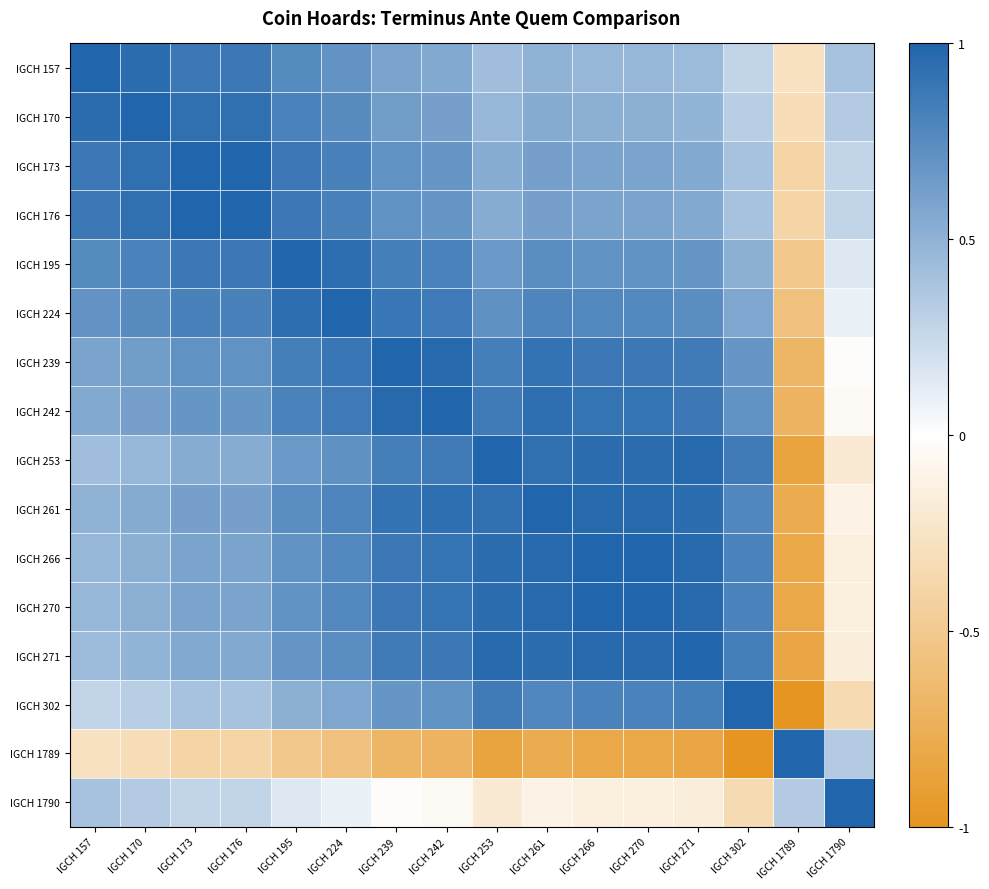

Reading left to right, transcribe all the data shown in this chart.

IGCH 157: IGCH 157=1.0	IGCH 170=1.0	IGCH 173=0.9	IGCH 176=0.9	IGCH 195=0.8	IGCH 224=0.7	IGCH 239=0.6	IGCH 242=0.6	IGCH 253=0.4	IGCH 261=0.5	IGCH 266=0.5	IGCH 270=0.5	IGCH 271=0.4	IGCH 302=0.3	IGCH 1789=-0.3	IGCH 1790=0.4
IGCH 170: IGCH 157=1.0	IGCH 170=1.0	IGCH 173=0.9	IGCH 176=0.9	IGCH 195=0.8	IGCH 224=0.7	IGCH 239=0.6	IGCH 242=0.6	IGCH 253=0.5	IGCH 261=0.5	IGCH 266=0.5	IGCH 270=0.5	IGCH 271=0.5	IGCH 302=0.3	IGCH 1789=-0.3	IGCH 1790=0.3
IGCH 173: IGCH 157=0.9	IGCH 170=0.9	IGCH 173=1.0	IGCH 176=1.0	IGCH 195=0.9	IGCH 224=0.8	IGCH 239=0.7	IGCH 242=0.7	IGCH 253=0.5	IGCH 261=0.6	IGCH 266=0.6	IGCH 270=0.6	IGCH 271=0.6	IGCH 302=0.4	IGCH 1789=-0.4	IGCH 1790=0.3
IGCH 176: IGCH 157=0.9	IGCH 170=0.9	IGCH 173=1.0	IGCH 176=1.0	IGCH 195=0.9	IGCH 224=0.8	IGCH 239=0.7	IGCH 242=0.7	IGCH 253=0.5	IGCH 261=0.6	IGCH 266=0.6	IGCH 270=0.6	IGCH 271=0.6	IGCH 302=0.4	IGCH 1789=-0.4	IGCH 1790=0.3
IGCH 195: IGCH 157=0.8	IGCH 170=0.8	IGCH 173=0.9	IGCH 176=0.9	IGCH 195=1.0	IGCH 224=0.9	IGCH 239=0.8	IGCH 242=0.8	IGCH 253=0.7	IGCH 261=0.7	IGCH 266=0.7	IGCH 270=0.7	IGCH 271=0.7	IGCH 302=0.5	IGCH 1789=-0.5	IGCH 1790=0.1
IGCH 224: IGCH 157=0.7	IGCH 170=0.7	IGCH 173=0.8	IGCH 176=0.8	IGCH 195=0.9	IGCH 224=1.0	IGCH 239=0.9	IGCH 242=0.9	IGCH 253=0.7	IGCH 261=0.8	IGCH 266=0.8	IGCH 270=0.8	IGCH 271=0.7	IGCH 302=0.6	IGCH 1789=-0.6	IGCH 1790=0.1
IGCH 239: IGCH 157=0.6	IGCH 170=0.6	IGCH 173=0.7	IGCH 176=0.7	IGCH 195=0.8	IGCH 224=0.9	IGCH 239=1.0	IGCH 242=1.0	IGCH 253=0.8	IGCH 261=0.9	IGCH 266=0.9	IGCH 270=0.9	IGCH 271=0.9	IGCH 302=0.7	IGCH 1789=-0.7	IGCH 1790=-0.0
IGCH 242: IGCH 157=0.6	IGCH 170=0.6	IGCH 173=0.7	IGCH 176=0.7	IGCH 195=0.8	IGCH 224=0.9	IGCH 239=1.0	IGCH 242=1.0	IGCH 253=0.9	IGCH 261=0.9	IGCH 266=0.9	IGCH 270=0.9	IGCH 271=0.9	IGCH 302=0.7	IGCH 1789=-0.7	IGCH 1790=-0.0
IGCH 253: IGCH 157=0.4	IGCH 170=0.5	IGCH 173=0.5	IGCH 176=0.5	IGCH 195=0.7	IGCH 224=0.7	IGCH 239=0.8	IGCH 242=0.9	IGCH 253=1.0	IGCH 261=0.9	IGCH 266=1.0	IGCH 270=1.0	IGCH 271=1.0	IGCH 302=0.9	IGCH 1789=-0.9	IGCH 1790=-0.2
IGCH 261: IGCH 157=0.5	IGCH 170=0.5	IGCH 173=0.6	IGCH 176=0.6	IGCH 195=0.7	IGCH 224=0.8	IGCH 239=0.9	IGCH 242=0.9	IGCH 253=0.9	IGCH 261=1.0	IGCH 266=1.0	IGCH 270=1.0	IGCH 271=0.9	IGCH 302=0.8	IGCH 1789=-0.8	IGCH 1790=-0.1
IGCH 266: IGCH 157=0.5	IGCH 170=0.5	IGCH 173=0.6	IGCH 176=0.6	IGCH 195=0.7	IGCH 224=0.8	IGCH 239=0.9	IGCH 242=0.9	IGCH 253=1.0	IGCH 261=1.0	IGCH 266=1.0	IGCH 270=1.0	IGCH 271=1.0	IGCH 302=0.8	IGCH 1789=-0.8	IGCH 1790=-0.1
IGCH 270: IGCH 157=0.5	IGCH 170=0.5	IGCH 173=0.6	IGCH 176=0.6	IGCH 195=0.7	IGCH 224=0.8	IGCH 239=0.9	IGCH 242=0.9	IGCH 253=1.0	IGCH 261=1.0	IGCH 266=1.0	IGCH 270=1.0	IGCH 271=1.0	IGCH 302=0.8	IGCH 1789=-0.8	IGCH 1790=-0.1
IGCH 271: IGCH 157=0.4	IGCH 170=0.5	IGCH 173=0.6	IGCH 176=0.6	IGCH 195=0.7	IGCH 224=0.7	IGCH 239=0.9	IGCH 242=0.9	IGCH 253=1.0	IGCH 261=0.9	IGCH 266=1.0	IGCH 270=1.0	IGCH 271=1.0	IGCH 302=0.8	IGCH 1789=-0.8	IGCH 1790=-0.2
IGCH 302: IGCH 157=0.3	IGCH 170=0.3	IGCH 173=0.4	IGCH 176=0.4	IGCH 195=0.5	IGCH 224=0.6	IGCH 239=0.7	IGCH 242=0.7	IGCH 253=0.9	IGCH 261=0.8	IGCH 266=0.8	IGCH 270=0.8	IGCH 271=0.8	IGCH 302=1.0	IGCH 1789=-1.0	IGCH 1790=-0.3
IGCH 1789: IGCH 157=-0.3	IGCH 170=-0.3	IGCH 173=-0.4	IGCH 176=-0.4	IGCH 195=-0.5	IGCH 224=-0.6	IGCH 239=-0.7	IGCH 242=-0.7	IGCH 253=-0.9	IGCH 261=-0.8	IGCH 266=-0.8	IGCH 270=-0.8	IGCH 271=-0.8	IGCH 302=-1.0	IGCH 1789=1.0	IGCH 1790=0.3
IGCH 1790: IGCH 157=0.4	IGCH 170=0.3	IGCH 173=0.3	IGCH 176=0.3	IGCH 195=0.1	IGCH 224=0.1	IGCH 239=-0.0	IGCH 242=-0.0	IGCH 253=-0.2	IGCH 261=-0.1	IGCH 266=-0.1	IGCH 270=-0.1	IGCH 271=-0.2	IGCH 302=-0.3	IGCH 1789=0.3	IGCH 1790=1.0